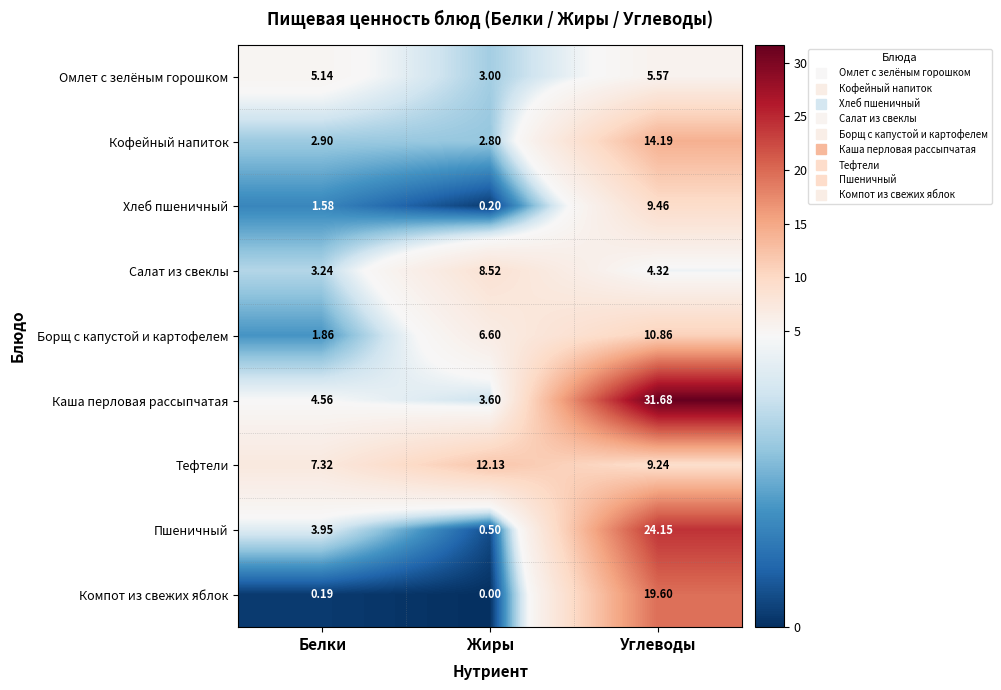

At which category does the chart reach its peak across all series?

Углеводы